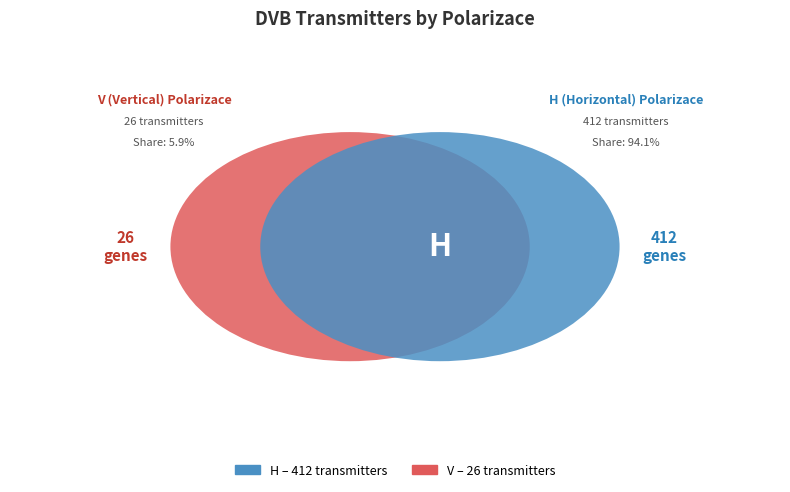

To the nearest percent, what is the difference between the largest and smallest slice percentages?

88%